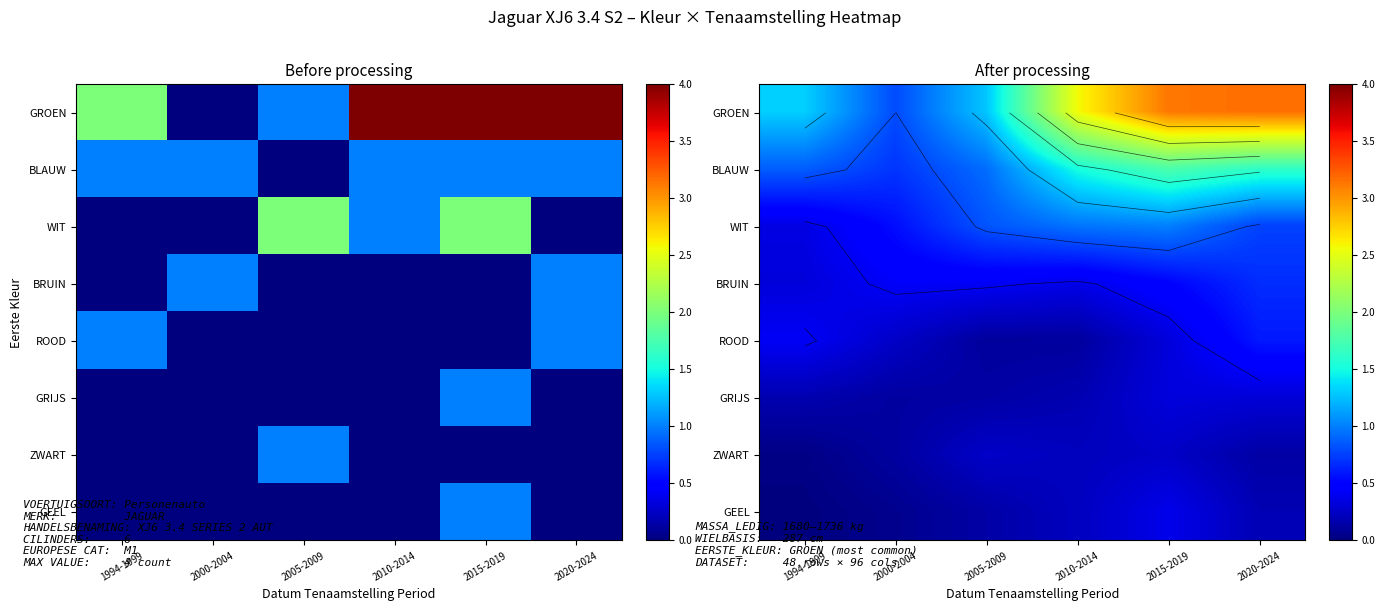

What is the spread (max minus min) of values at 2000-2004?

0.7